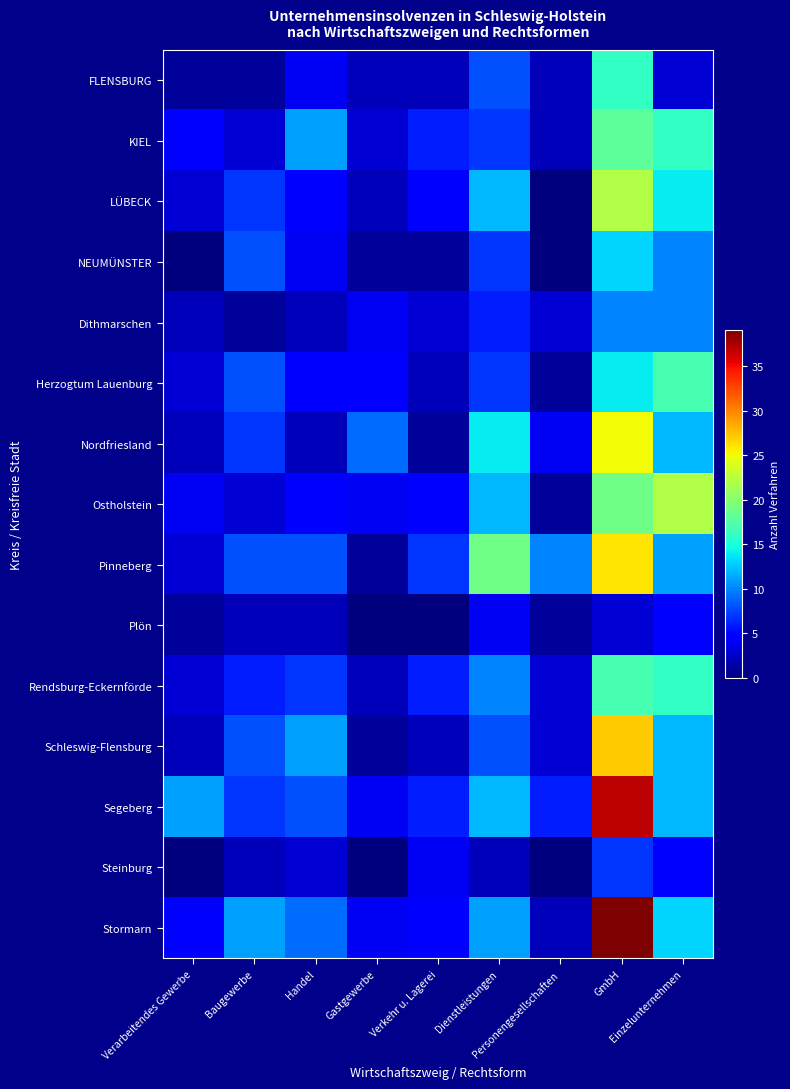

Reading left to right, extract all data points from this chart.

FLENSBURG: Verarbeitendes Gewerbe=1	Baugewerbe=1	Handel=4	Gastgewerbe=2	Verkehr u. Lagerei=2	Dienstleistungen=8	Personengesellschaften=2	GmbH=16	Einzelunternehmen=3
KIEL: Verarbeitendes Gewerbe=5	Baugewerbe=3	Handel=11	Gastgewerbe=3	Verkehr u. Lagerei=6	Dienstleistungen=7	Personengesellschaften=2	GmbH=18	Einzelunternehmen=16
LÜBECK: Verarbeitendes Gewerbe=3	Baugewerbe=7	Handel=5	Gastgewerbe=2	Verkehr u. Lagerei=5	Dienstleistungen=12	Personengesellschaften=0	GmbH=22	Einzelunternehmen=14
NEUMÜNSTER: Verarbeitendes Gewerbe=0	Baugewerbe=8	Handel=4	Gastgewerbe=1	Verkehr u. Lagerei=1	Dienstleistungen=7	Personengesellschaften=0	GmbH=13	Einzelunternehmen=10
Dithmarschen: Verarbeitendes Gewerbe=2	Baugewerbe=1	Handel=2	Gastgewerbe=4	Verkehr u. Lagerei=3	Dienstleistungen=6	Personengesellschaften=3	GmbH=10	Einzelunternehmen=10
Herzogtum Lauenburg: Verarbeitendes Gewerbe=3	Baugewerbe=8	Handel=5	Gastgewerbe=5	Verkehr u. Lagerei=2	Dienstleistungen=7	Personengesellschaften=1	GmbH=14	Einzelunternehmen=17
Nordfriesland: Verarbeitendes Gewerbe=2	Baugewerbe=7	Handel=2	Gastgewerbe=9	Verkehr u. Lagerei=1	Dienstleistungen=14	Personengesellschaften=4	GmbH=25	Einzelunternehmen=12
Ostholstein: Verarbeitendes Gewerbe=4	Baugewerbe=3	Handel=5	Gastgewerbe=4	Verkehr u. Lagerei=5	Dienstleistungen=12	Personengesellschaften=1	GmbH=19	Einzelunternehmen=22
Pinneberg: Verarbeitendes Gewerbe=3	Baugewerbe=8	Handel=8	Gastgewerbe=1	Verkehr u. Lagerei=7	Dienstleistungen=19	Personengesellschaften=10	GmbH=26	Einzelunternehmen=11
Plön: Verarbeitendes Gewerbe=1	Baugewerbe=2	Handel=2	Gastgewerbe=0	Verkehr u. Lagerei=0	Dienstleistungen=4	Personengesellschaften=1	GmbH=3	Einzelunternehmen=5
Rendsburg-Eckernförde: Verarbeitendes Gewerbe=3	Baugewerbe=6	Handel=7	Gastgewerbe=2	Verkehr u. Lagerei=6	Dienstleistungen=10	Personengesellschaften=3	GmbH=17	Einzelunternehmen=16
Schleswig-Flensburg: Verarbeitendes Gewerbe=2	Baugewerbe=8	Handel=11	Gastgewerbe=1	Verkehr u. Lagerei=2	Dienstleistungen=8	Personengesellschaften=3	GmbH=27	Einzelunternehmen=12
Segeberg: Verarbeitendes Gewerbe=11	Baugewerbe=7	Handel=8	Gastgewerbe=4	Verkehr u. Lagerei=6	Dienstleistungen=12	Personengesellschaften=6	GmbH=37	Einzelunternehmen=12
Steinburg: Verarbeitendes Gewerbe=0	Baugewerbe=2	Handel=3	Gastgewerbe=0	Verkehr u. Lagerei=4	Dienstleistungen=2	Personengesellschaften=0	GmbH=7	Einzelunternehmen=5
Stormarn: Verarbeitendes Gewerbe=5	Baugewerbe=11	Handel=9	Gastgewerbe=4	Verkehr u. Lagerei=5	Dienstleistungen=11	Personengesellschaften=2	GmbH=39	Einzelunternehmen=13